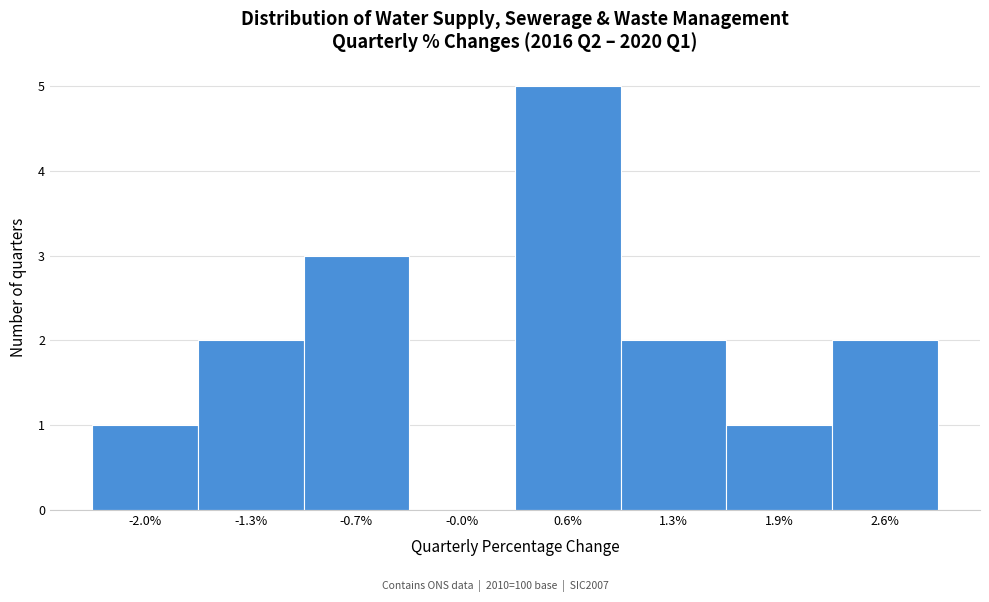

What is the height of the bar covering 0.95 to 1.60 on the x-axis? Neither the bar edges nor the heights are printed on the chart, so give them approximately, as read against the axes.

2